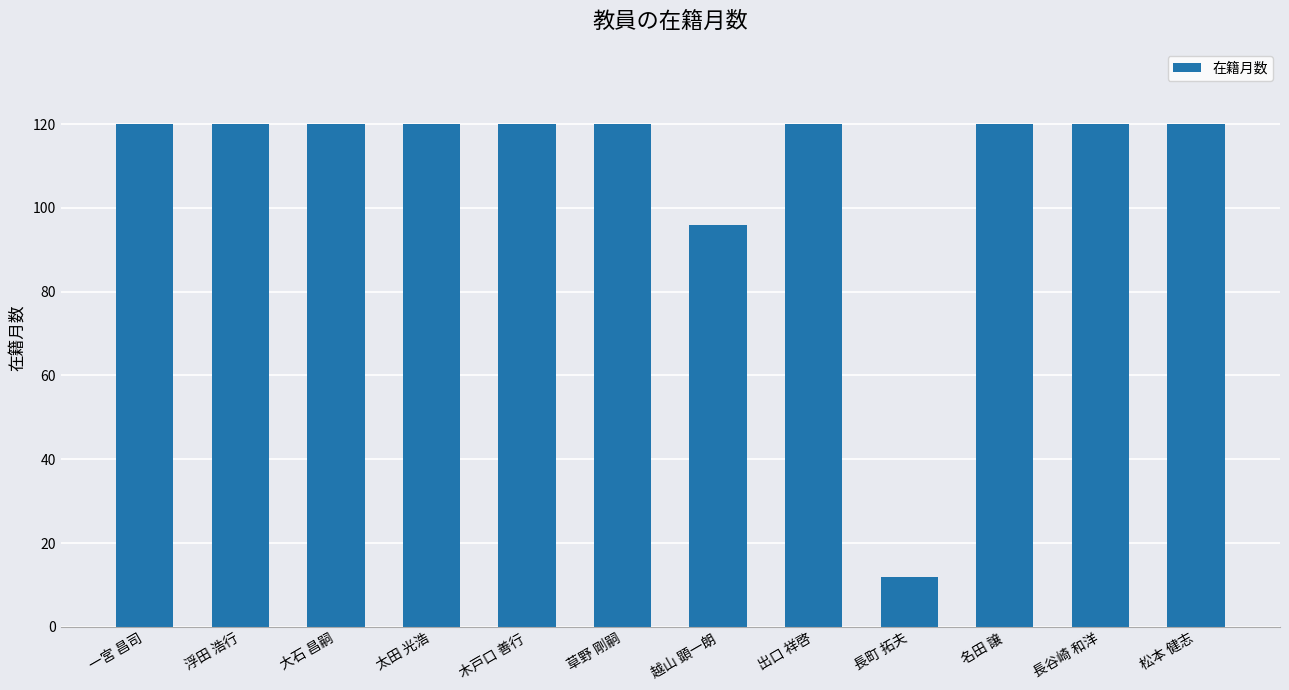

Reading left to right, transcribe all the data shown in this chart.

120	120	120	120	120	120	96	120	12	120	120	120